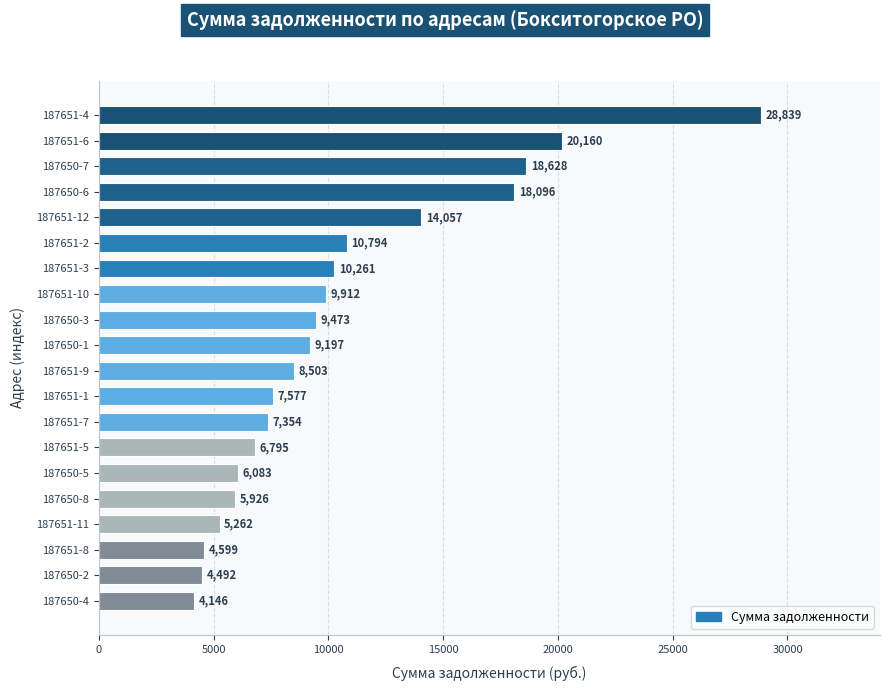

What is the sum of the values at 187650-3 and 187651-12?

23530.0